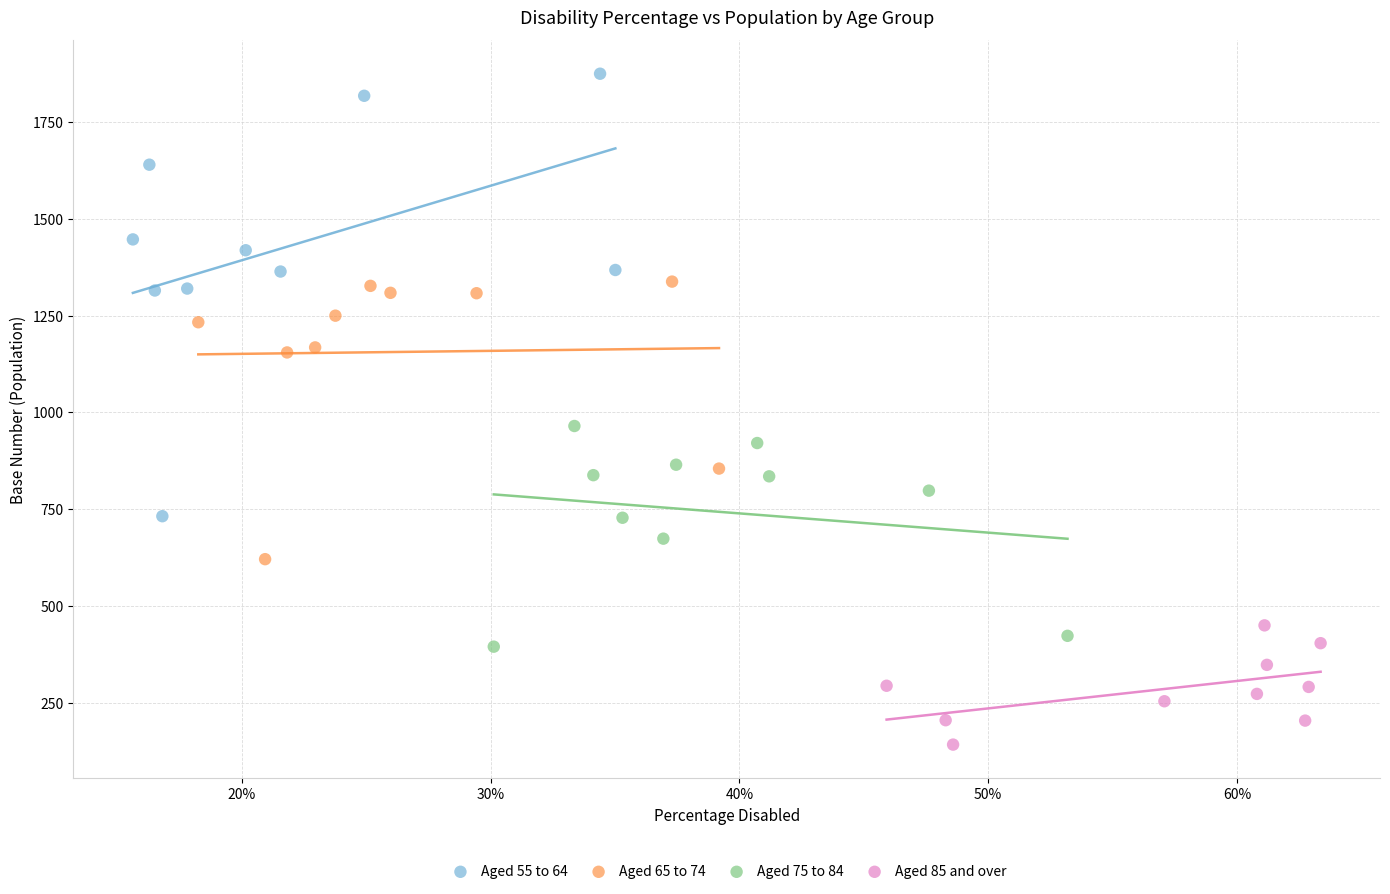

Which series contains the highest Y value?

Aged 55 to 64